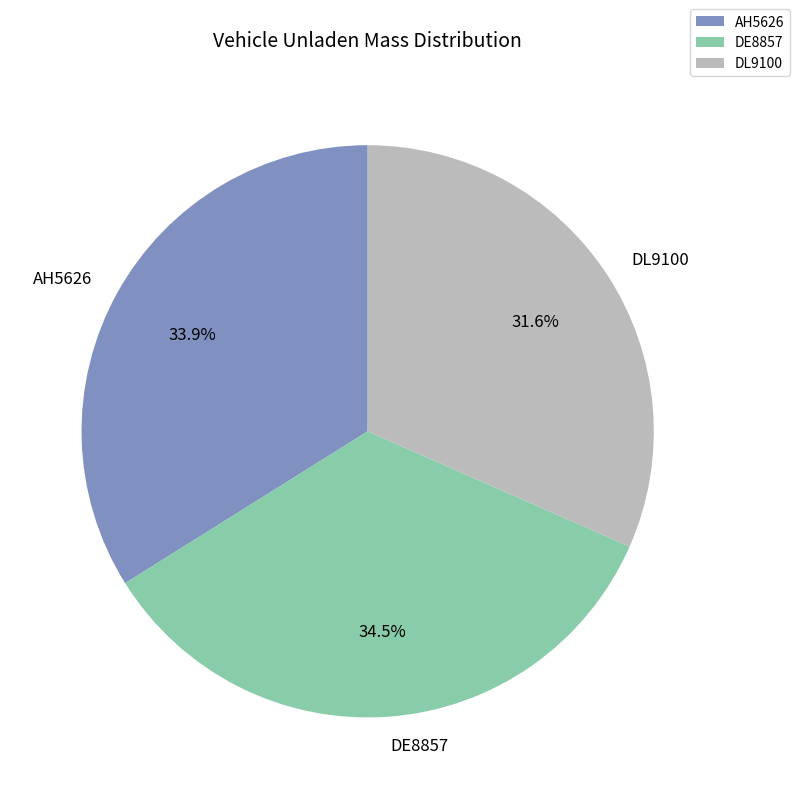

How many segments does this pie chart have?

3